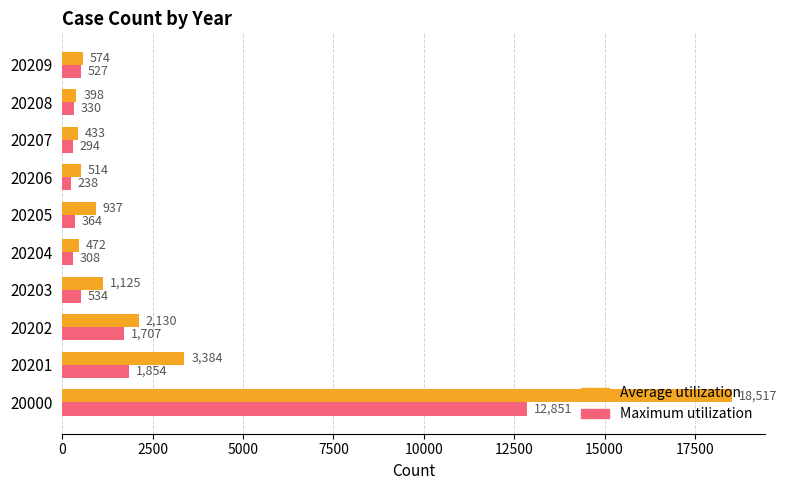

Rank the categories by Average utilization value from highest to lowest.

20000, 20201, 20202, 20203, 20205, 20209, 20206, 20204, 20207, 20208